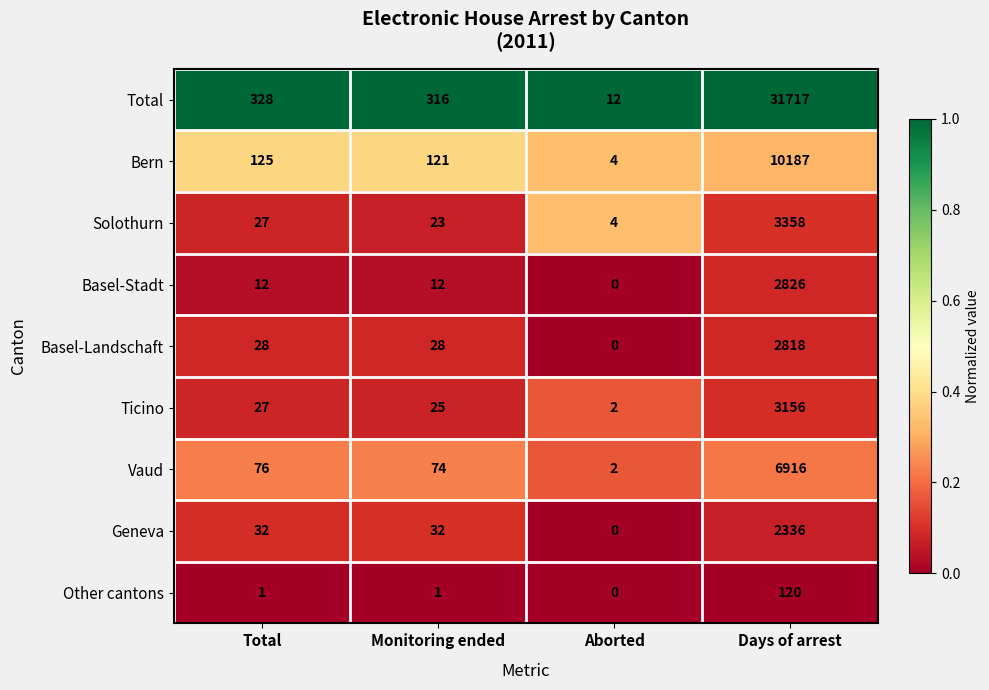

The Other cantons series shows 2 at Total. True or false?

False